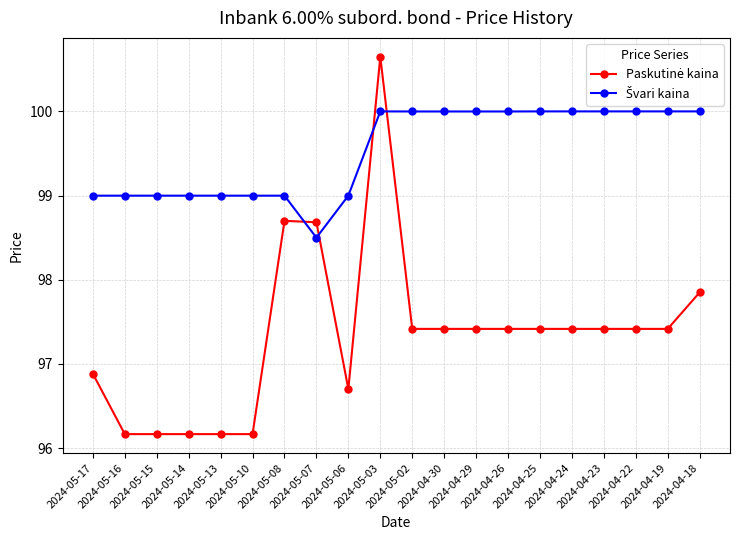

The Švari kaina series shows 153.9 at 2024-05-06. True or false?

False